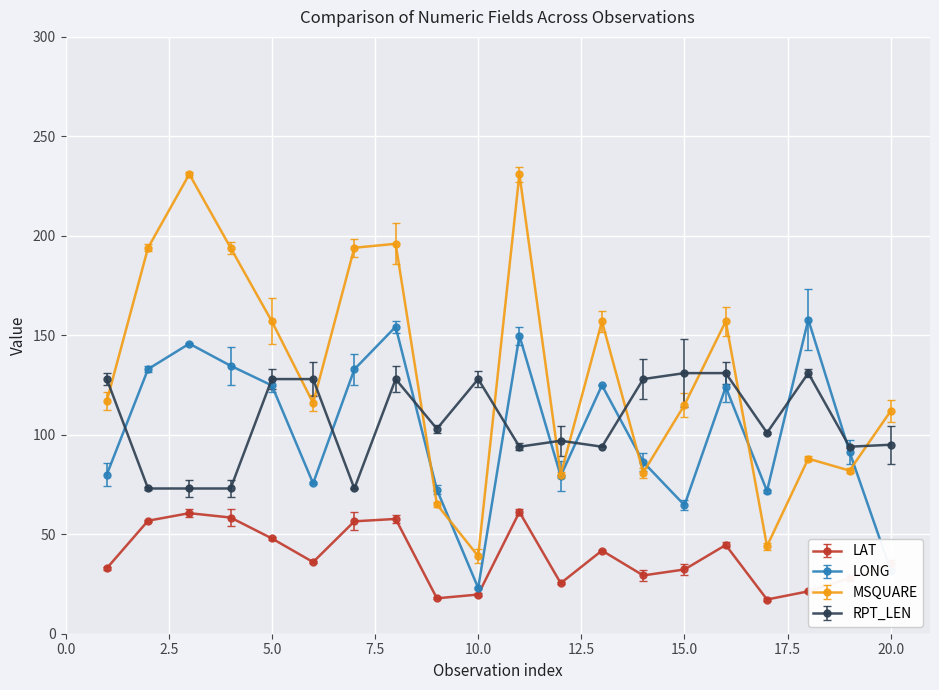

At how many categories does at least one series exceed 44?

20